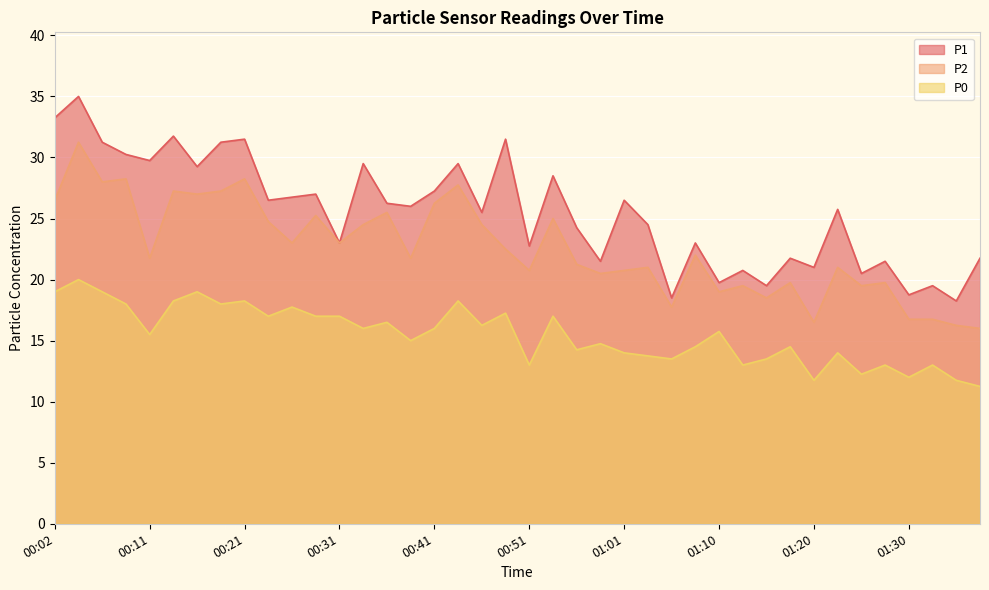

How many interior local valleys does the P1 series have?

15